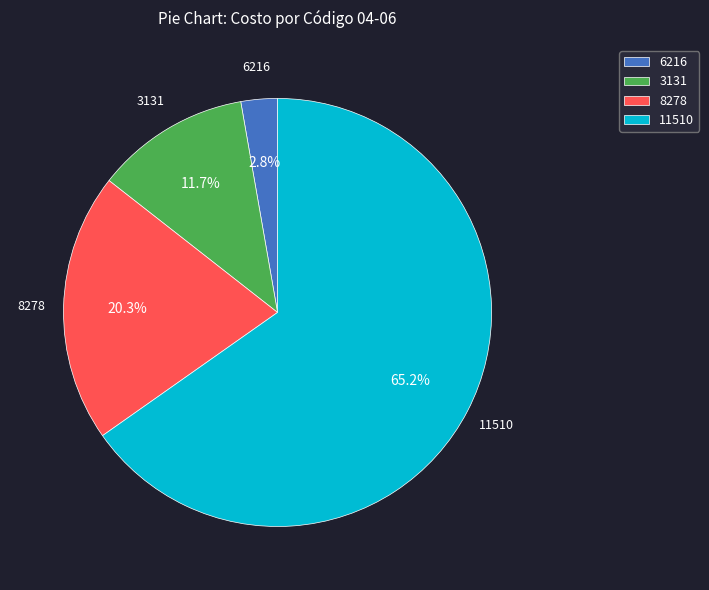

Rank the categories by value from lowest to highest.

6216, 3131, 8278, 11510